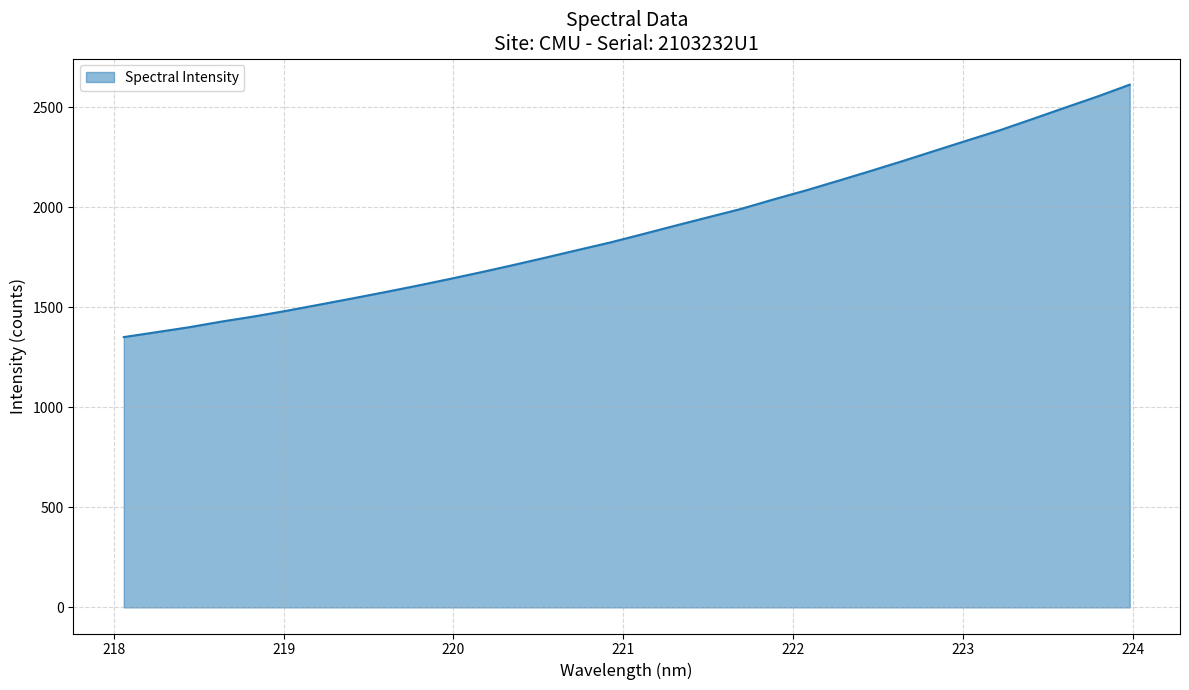

What is the difference between the maximum and second lowest values?

1237.7